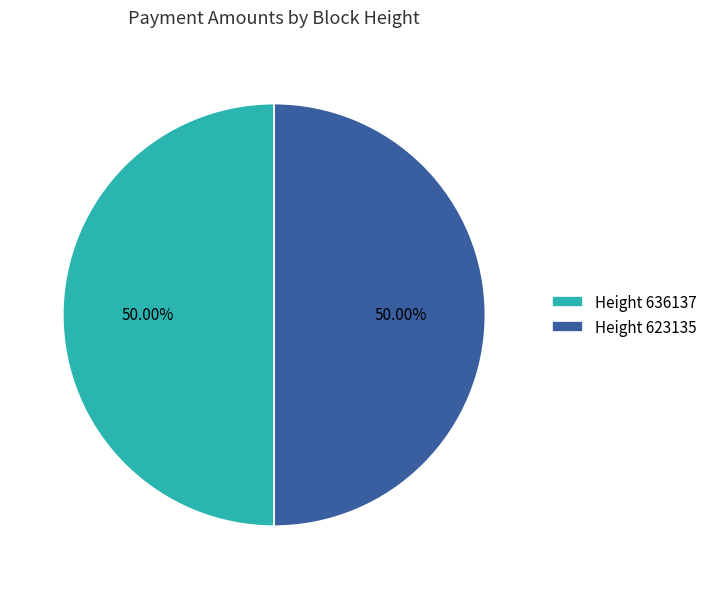

What is the ratio of the value at Height 623135 to the value at Height 636137?

1.0